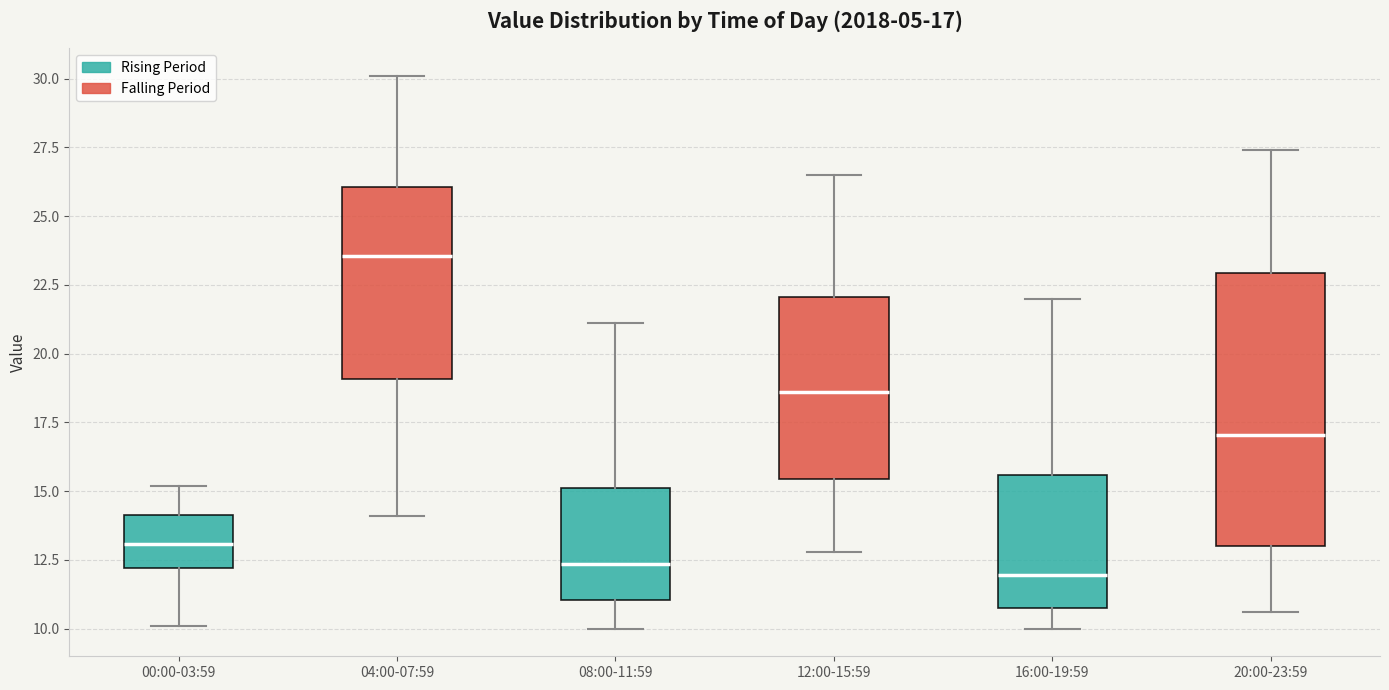

Which box is the tallest, from its lower edge to its upper edge?

20:00-23:59